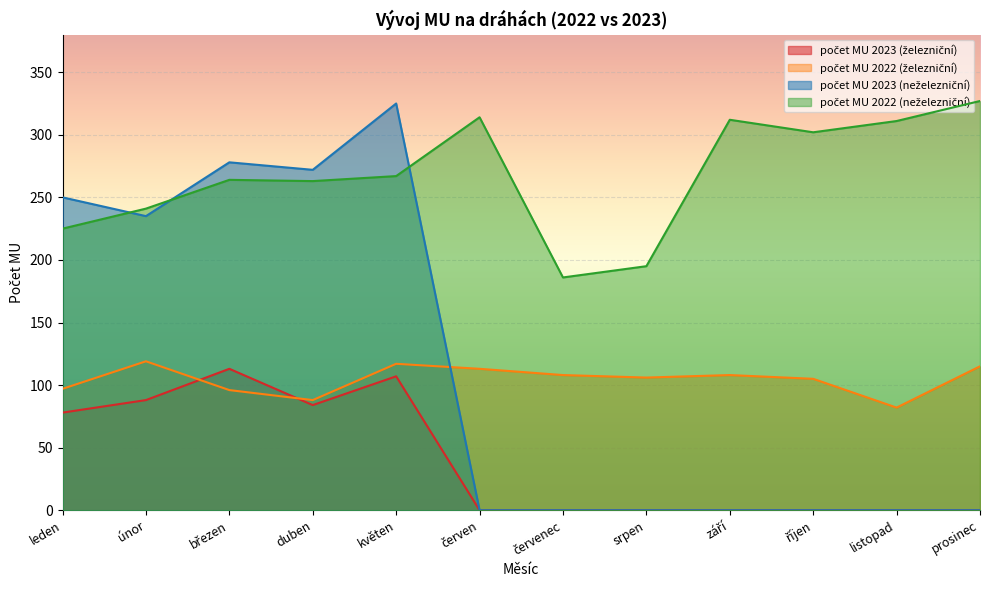

Rank the categories by počet MU 2023 (neželezniční) value from lowest to highest.

červen, červenec, srpen, září, říjen, listopad, prosinec, únor, leden, duben, březen, květen